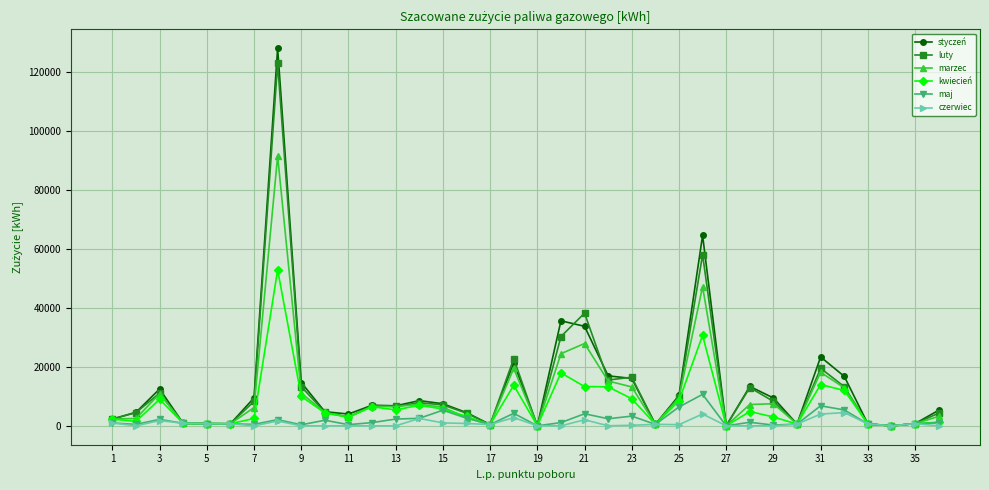

What is the greatest value displayed?

128120